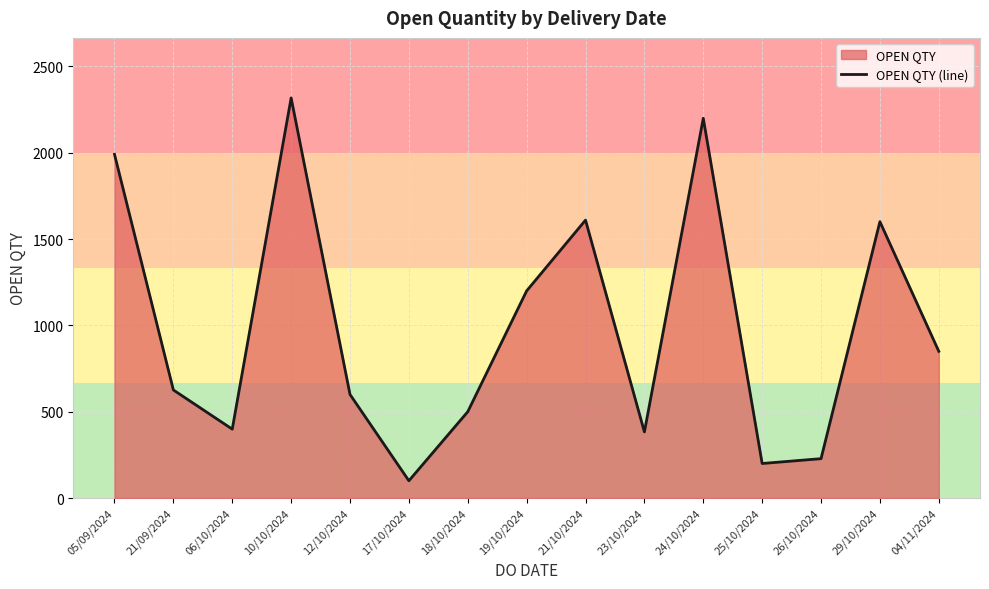

What is the smallest value displayed?

100